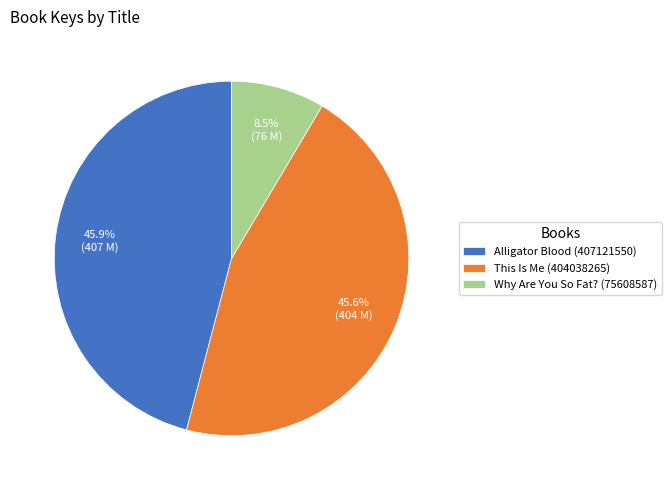

Which has a higher value, Alligator Blood (407121550) or Why Are You So Fat? (75608587)?

Alligator Blood (407121550)